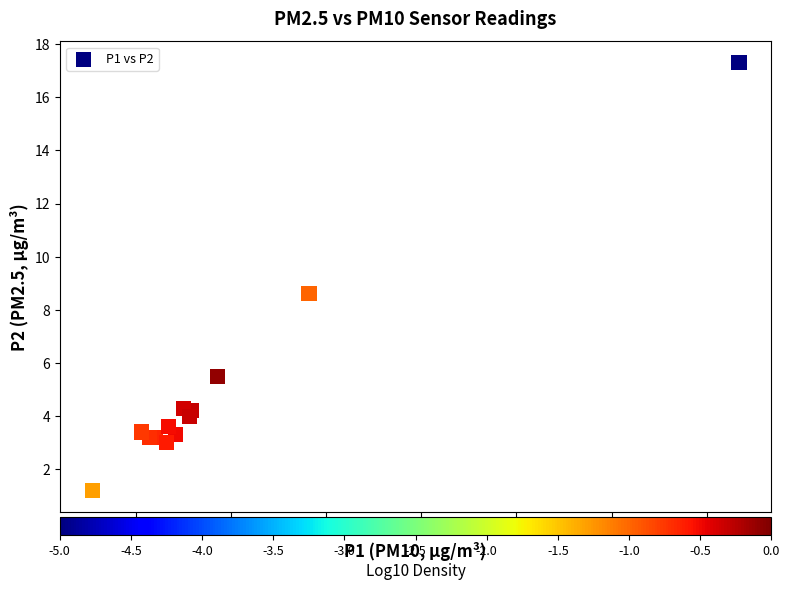

What Y value in the scatter plot is closest to 9?

8.6